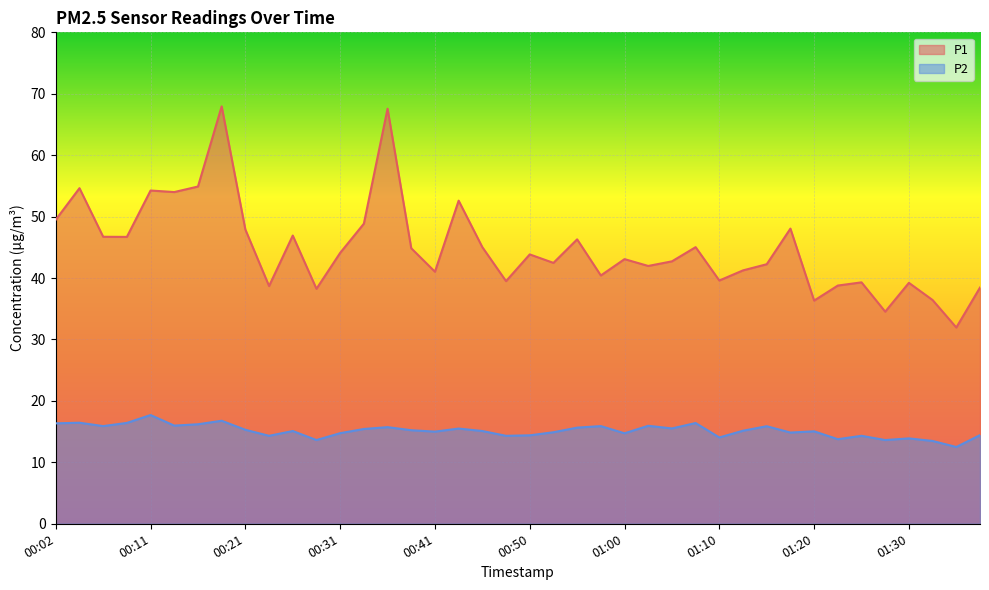

Between 00:21 and 01:35, which series saw the biggest shift?

P1